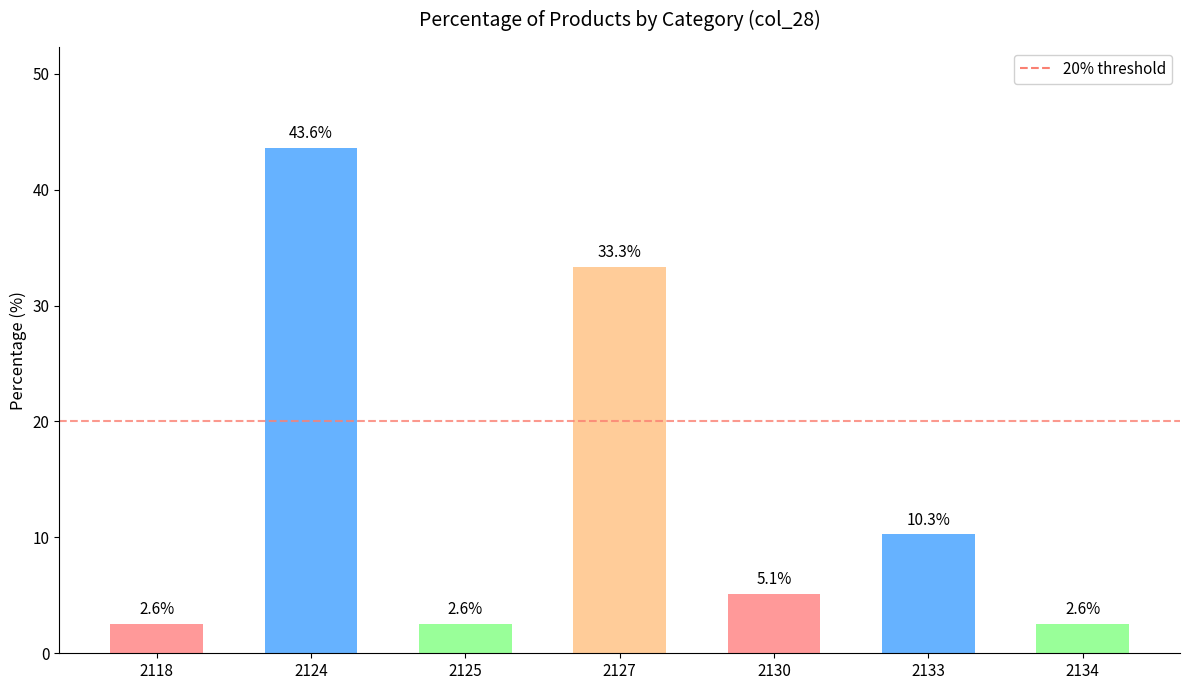

What is the sum of the values at 2133 and 2127?

43.6